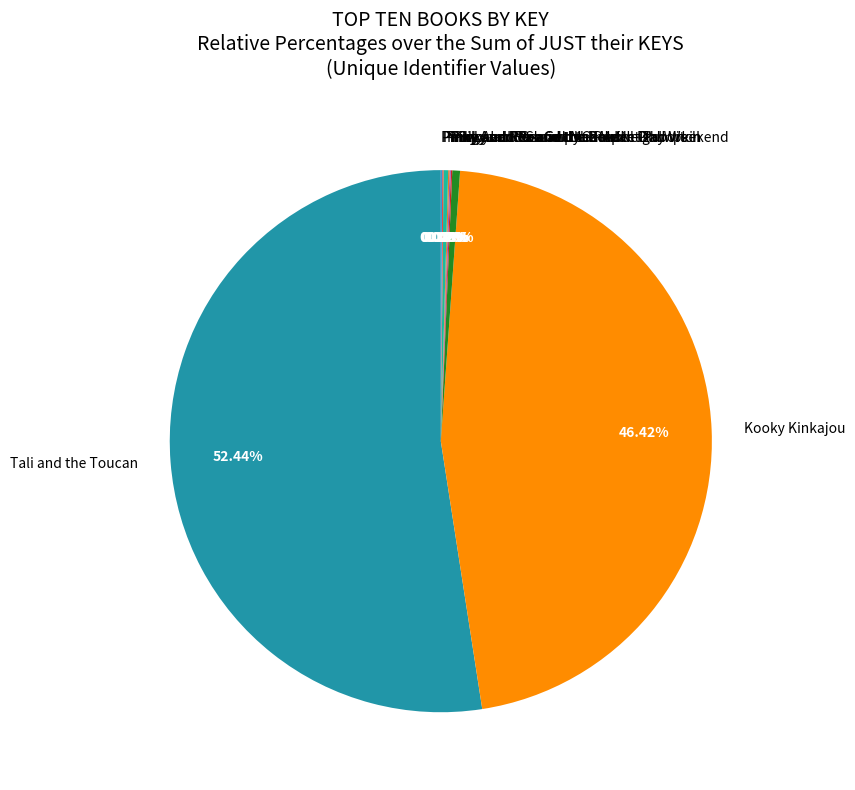

Which slice is the largest?

Tali and the Toucan